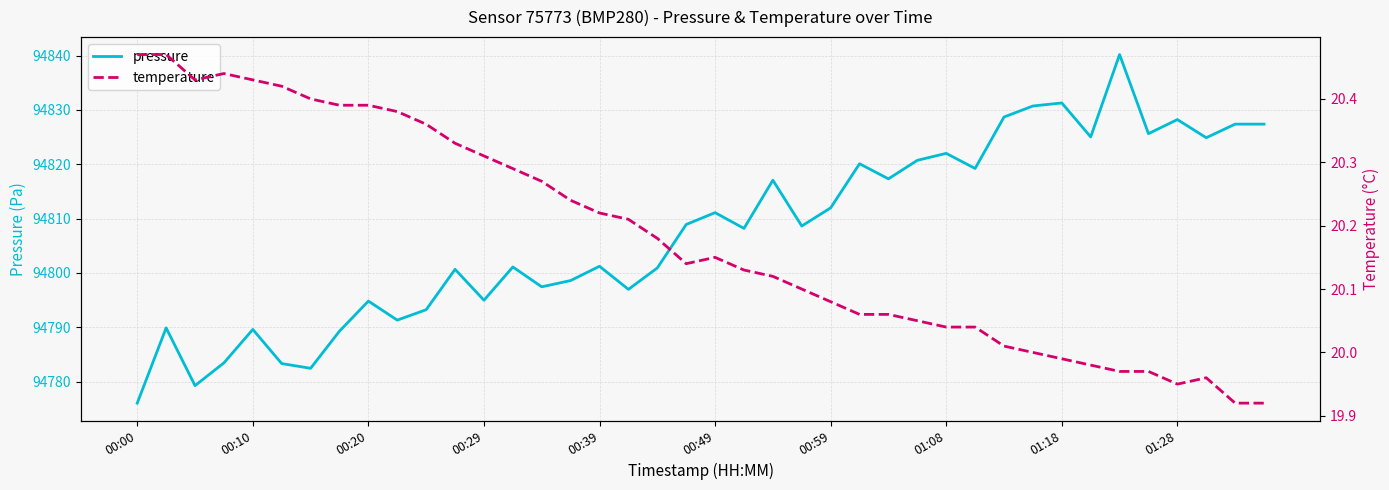

True or false: pressure and temperature intersect in this chart.

False